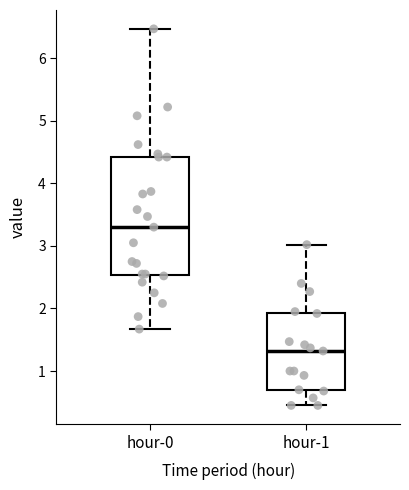

Reading left to right, read every box against the y-axis: the position of its median line, the range the box covers, and the ends of its whiskers. The values are not printed on the chart, so give them approximately, as read against the axis.

hour-0: median 3.3, box 2.5 to 4.4, whiskers 1.7 to 6.5
hour-1: median 1.3, box 0.7 to 1.9, whiskers 0.5 to 3.0